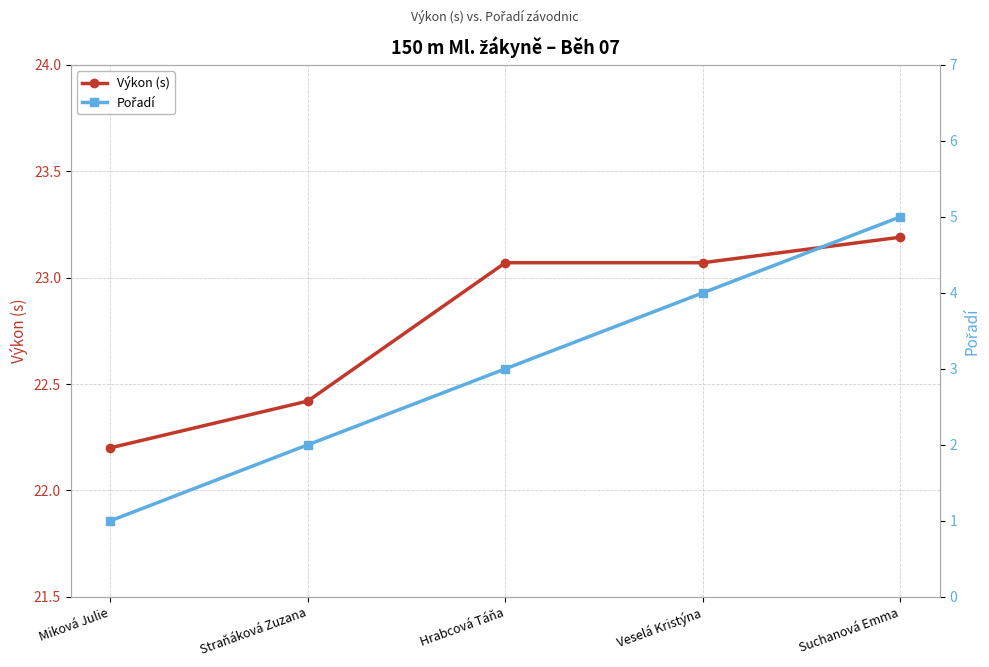

True or false: Výkon (s) has more than 1 points higher than both neighbors.

False